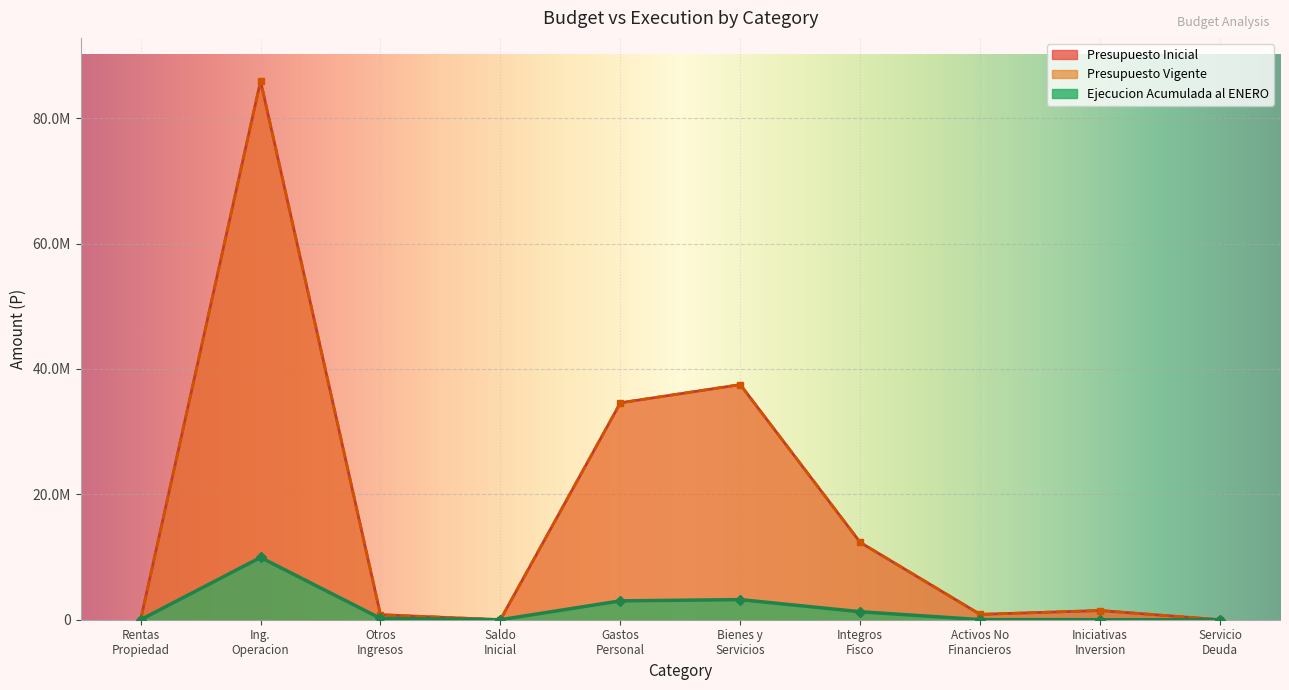

Reading left to right, extract all data points from this chart.

Presupuesto Inicial: 16015	85940376	800525	1000	34599434	37502823	12336470	850656	1467533	1000
Presupuesto Vigente: 16015	85940376	800525	1000	34599434	37502823	12336470	850656	1467533	1000
Ejecucion Acumulada al ENERO: 4031	9929631	219846	0	3008875	3208897	1273412	20007	0	0